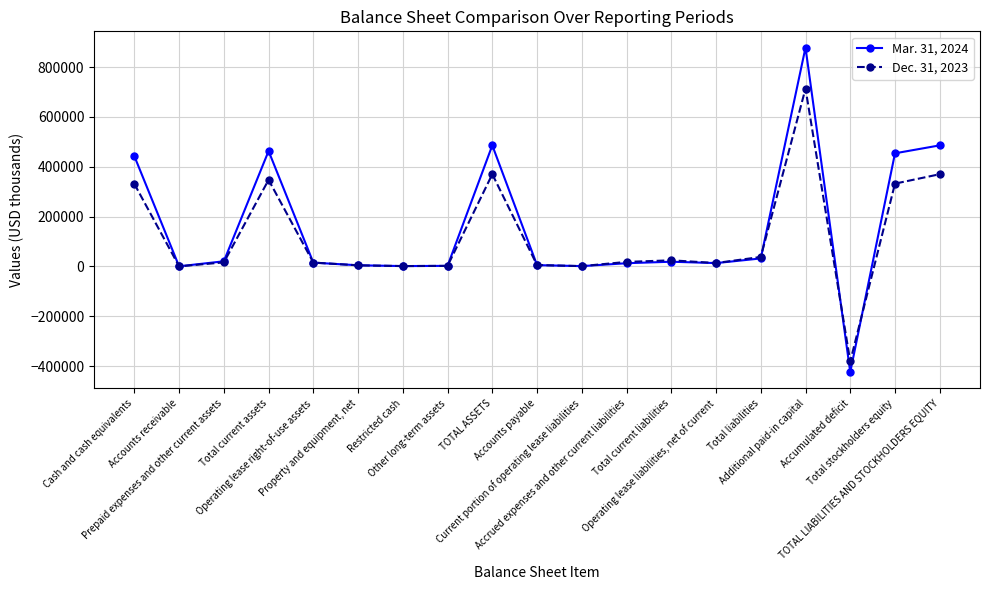

How many lines are shown in the chart?

2